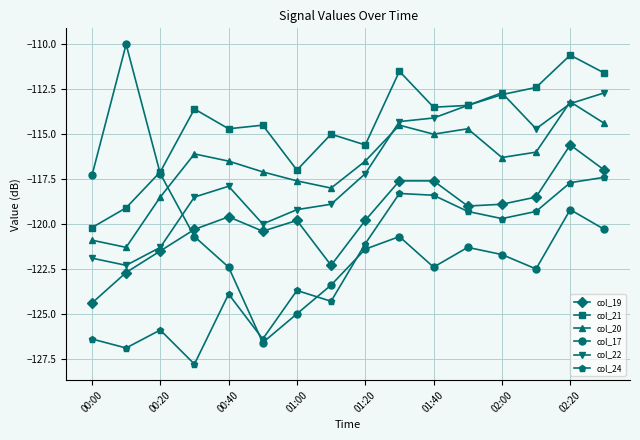

What is the value of the col_17 point at the 14th from the left?

-122.5